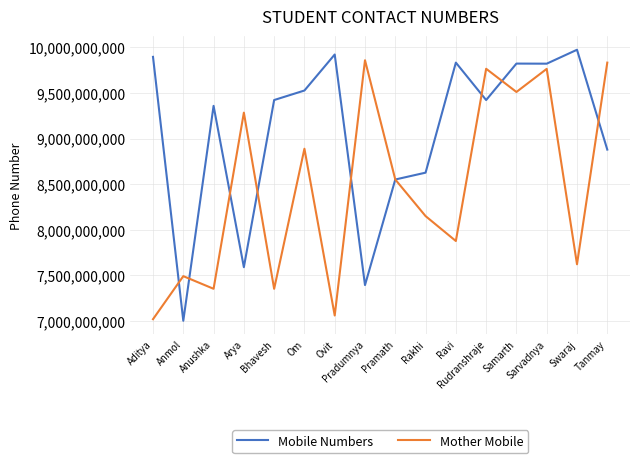

True or false: Mother Mobile and Mobile Numbers cross at least once.

True